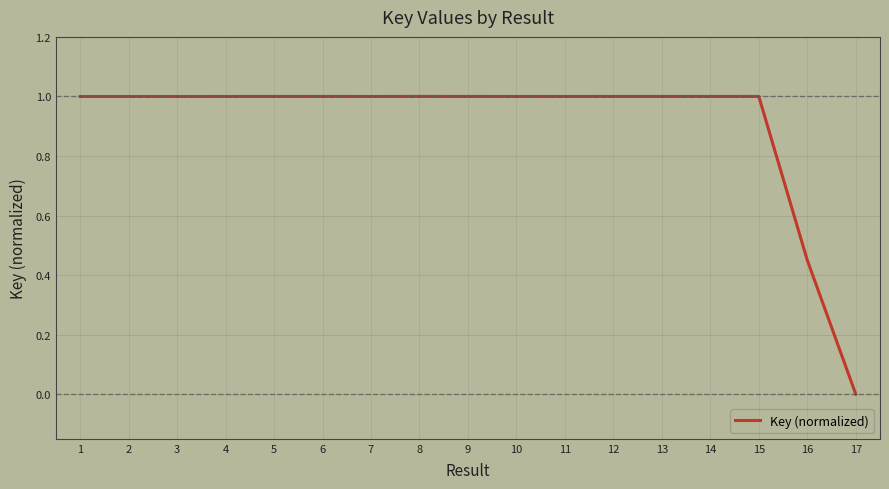

Which has a higher value, 7 or 16?

7